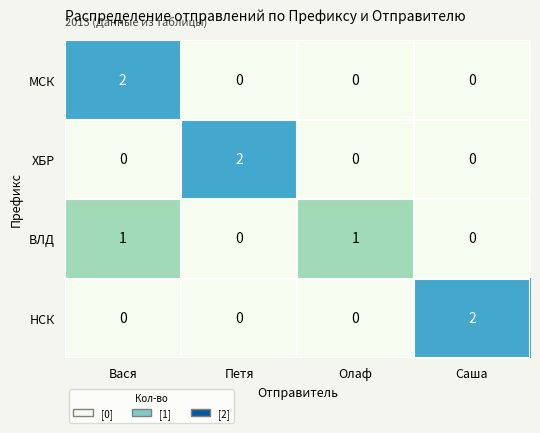

Reading right to left, extract all data points from this chart.

МСК: Саша=0	Олаф=0	Петя=0	Вася=2
ХБР: Саша=0	Олаф=0	Петя=2	Вася=0
ВЛД: Саша=0	Олаф=1	Петя=0	Вася=1
НСК: Саша=2	Олаф=0	Петя=0	Вася=0